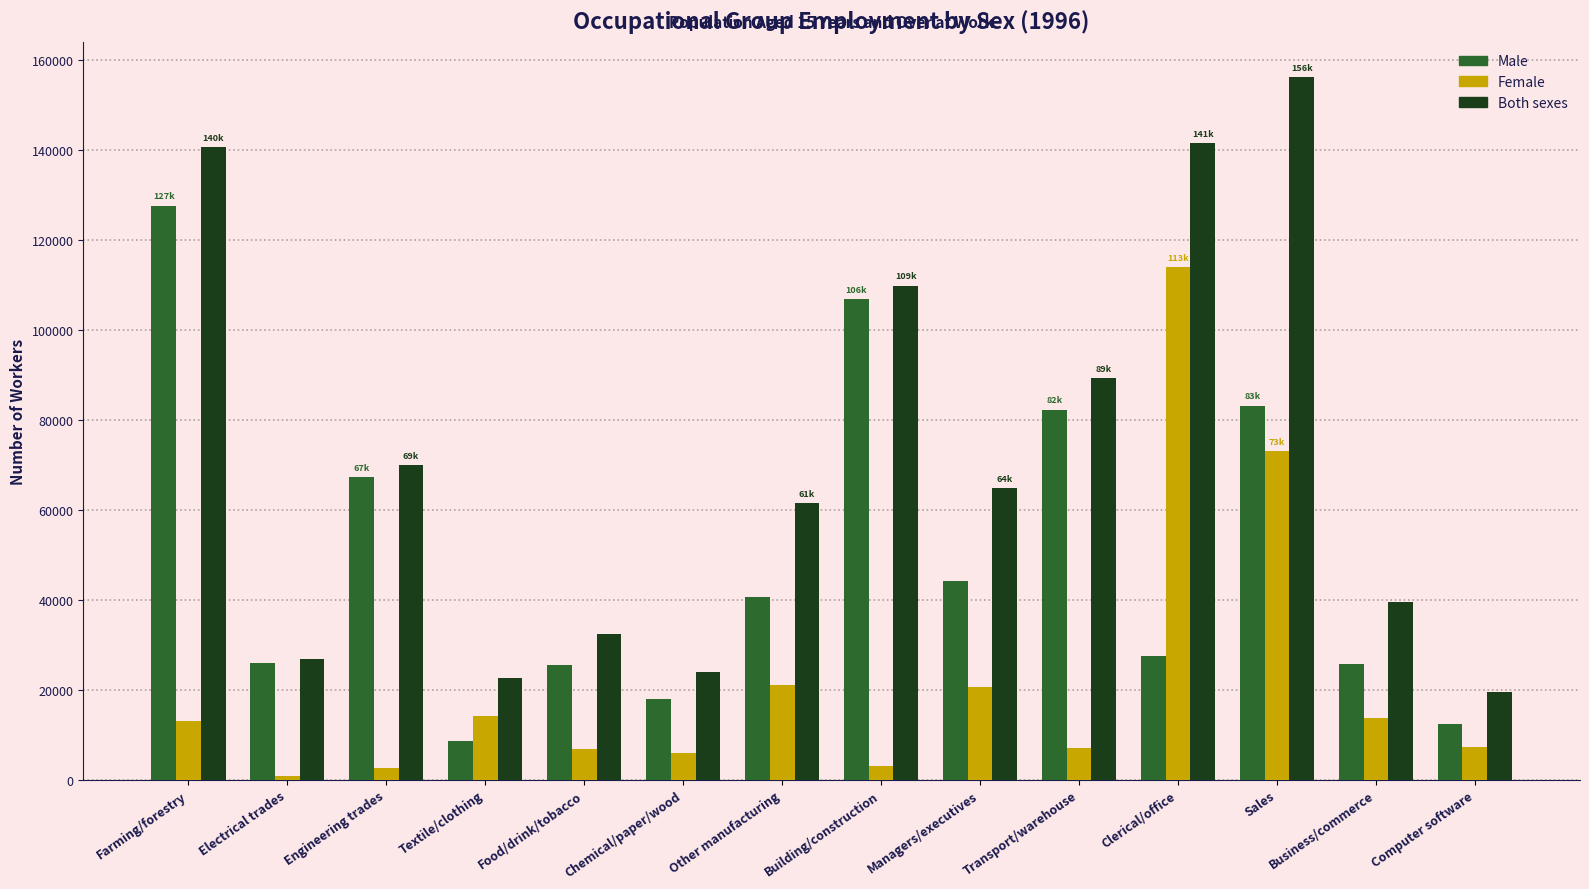

Which label corresponds to the smallest value in the chart?

Electrical trades